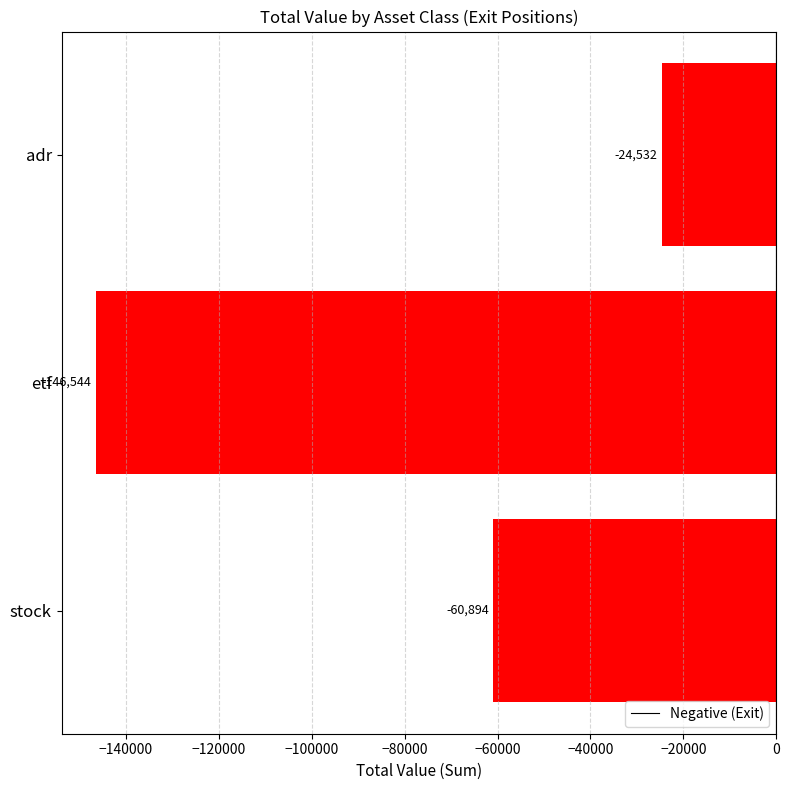

What is the sum of the values at etf and stock?

-207438